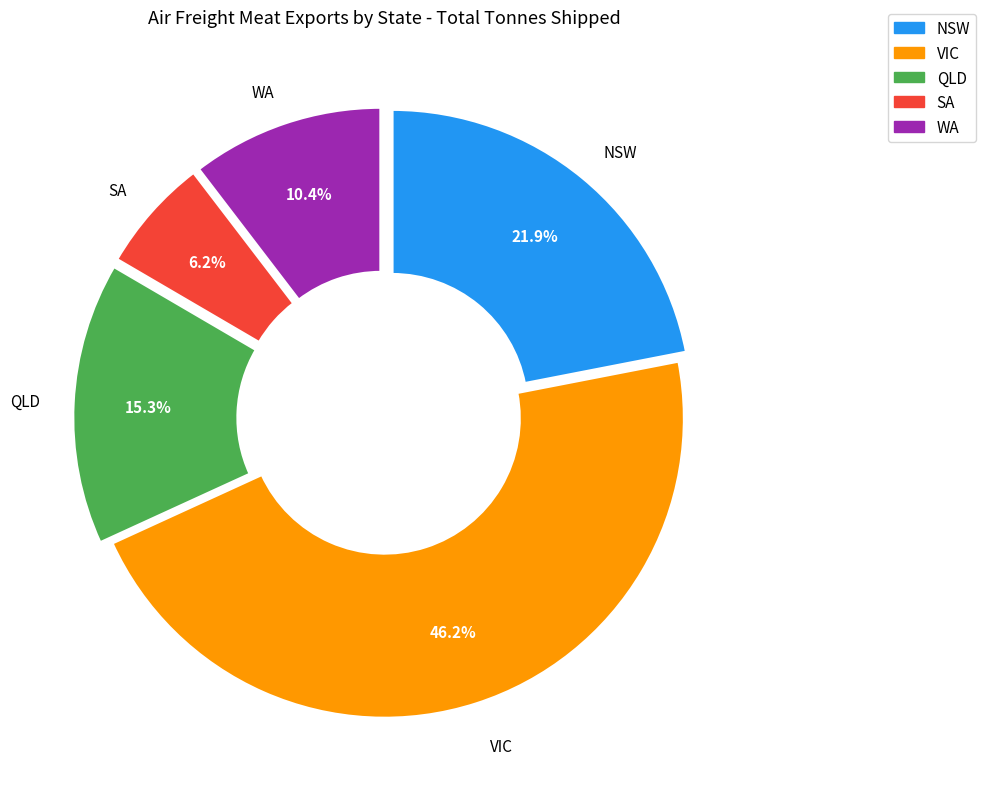

The NSW slice represents 22% of the pie. True or false?

True